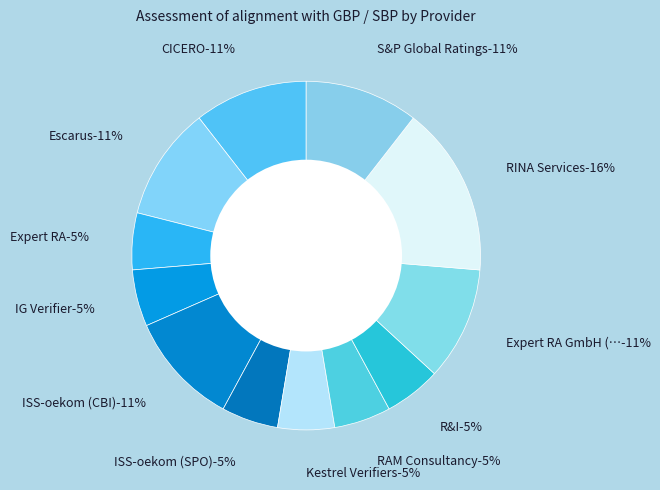

Which slice is the largest?

RINA Services